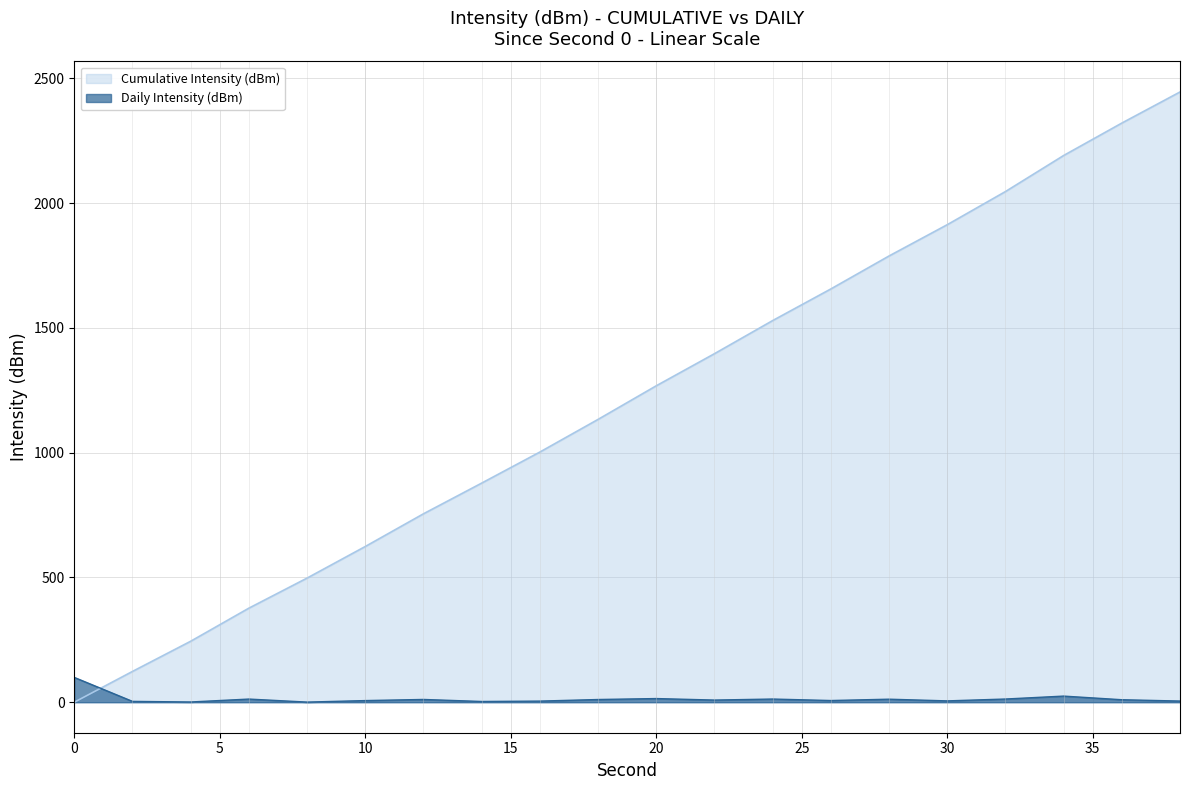

What value does the data have at 18?

10.8